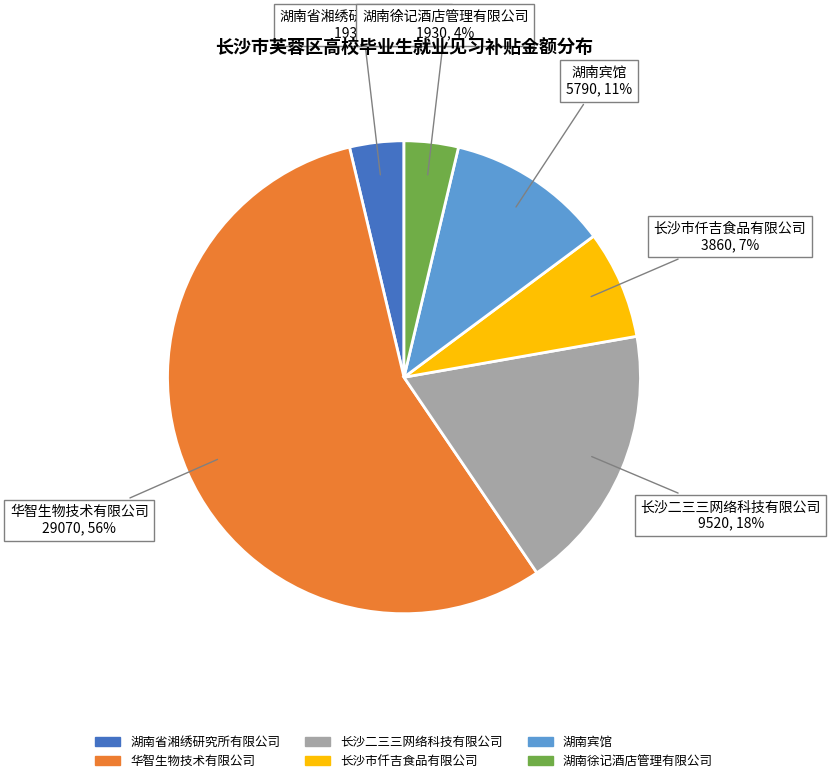

Do 湖南省湘绣研究所有限公司 and 湖南宾馆 together represent more than half of the pie?

No